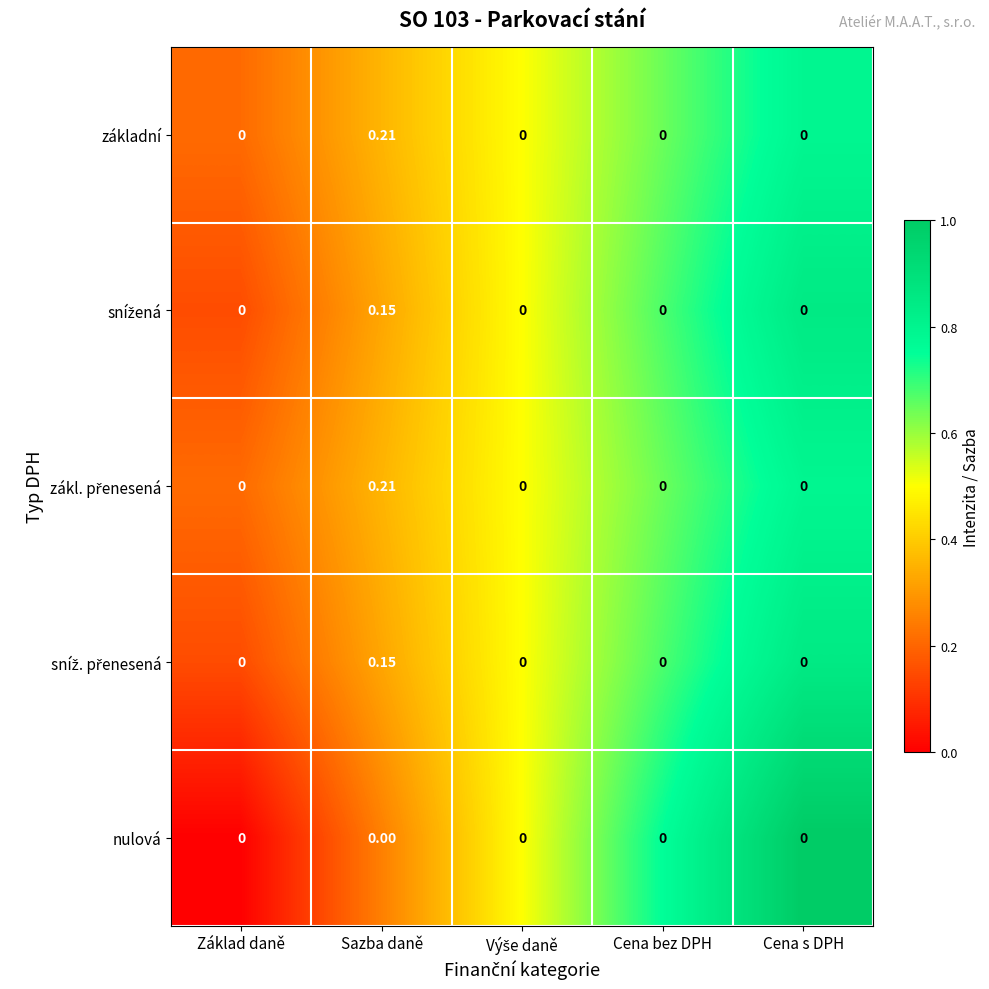

At which category is the sum across all series the highest?

Sazba daně